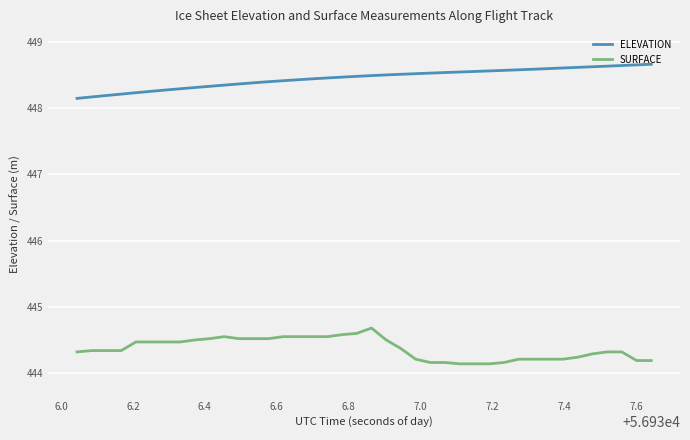

What is the difference between the maximum and minimum values in the ELEVATION series?

0.5